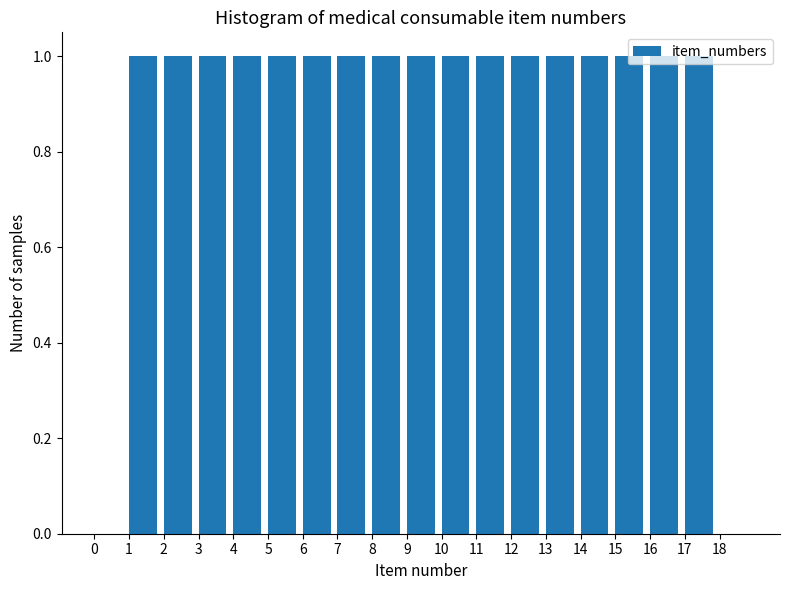

How tall is the bar that spans 6 to 7 on the x-axis? The values are not printed on the chart, so give them approximately, as read against the axis.

1